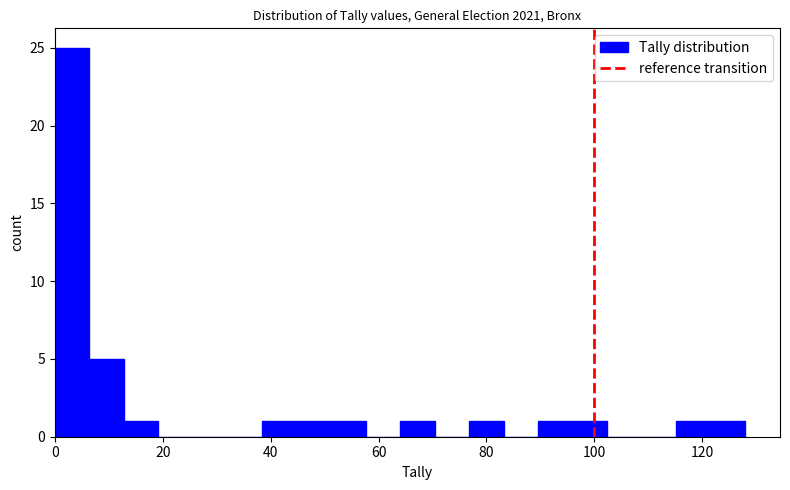

Read against the x-axis, roughly where is the centre of the tallest bar?

4